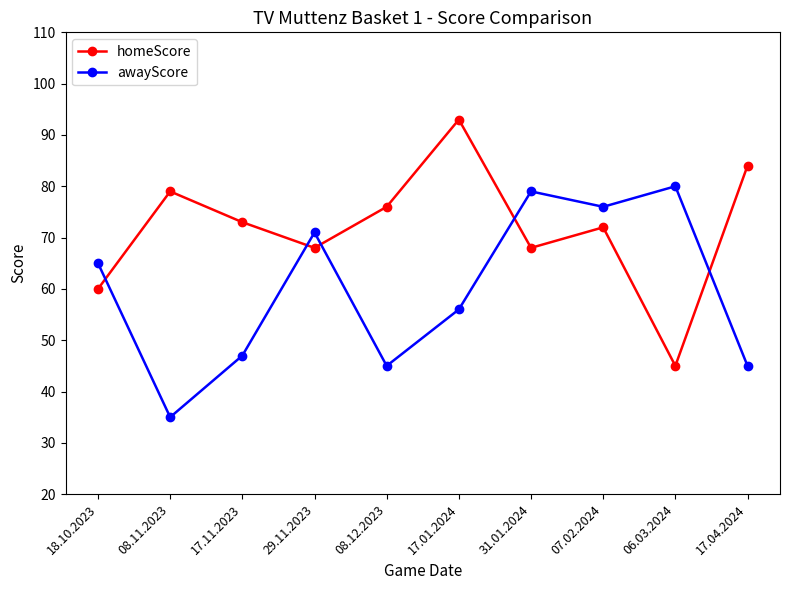

How many lines are shown in the chart?

2